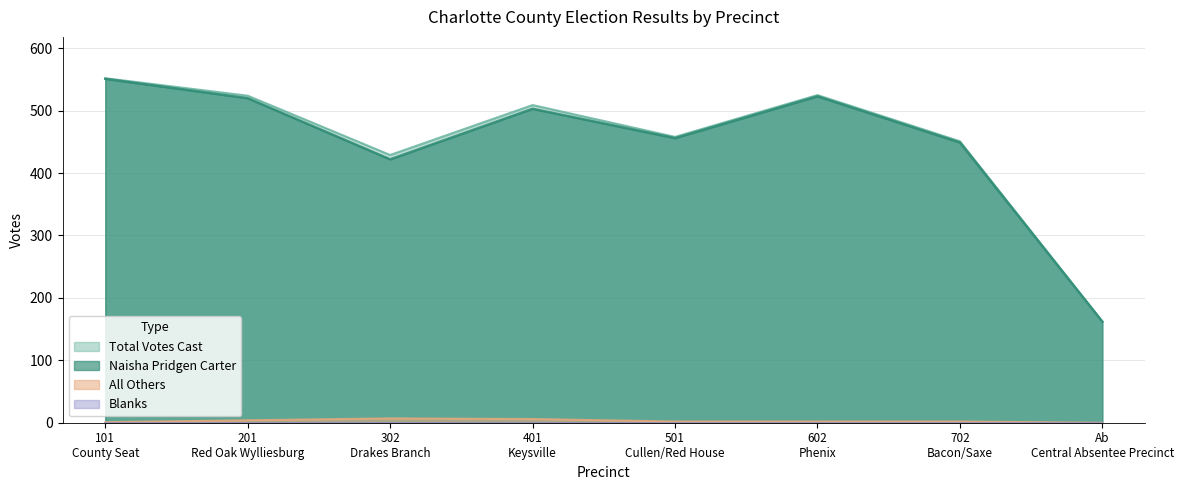

Which series has the largest total across all categories?

Total Votes Cast